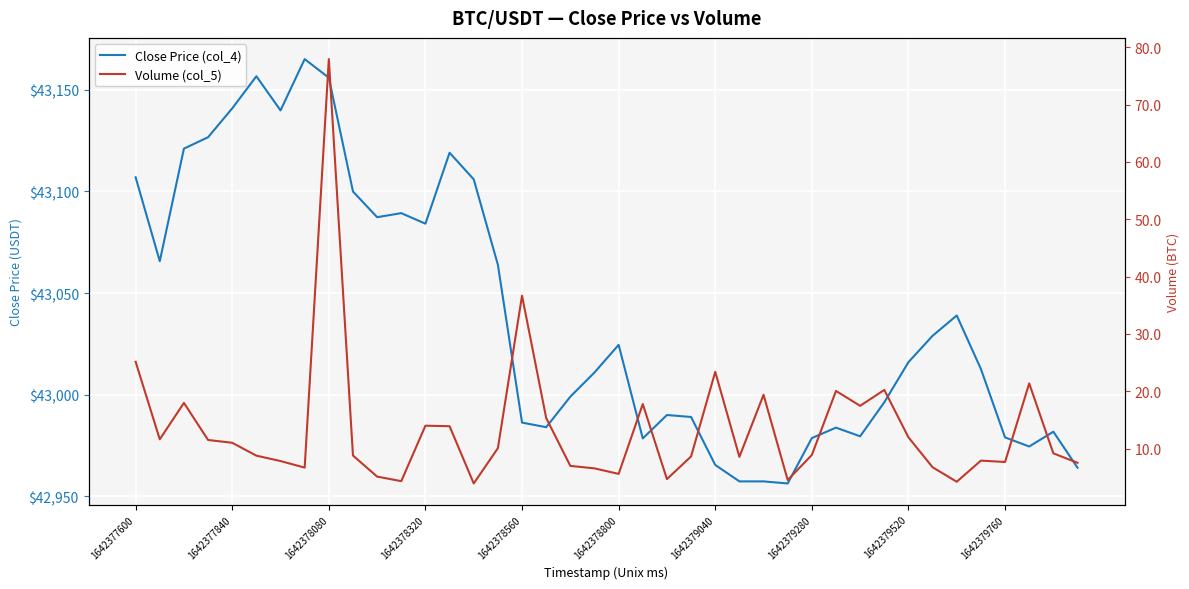

What is the difference between the Volume (col_5) values at 29 and 24?

3.3